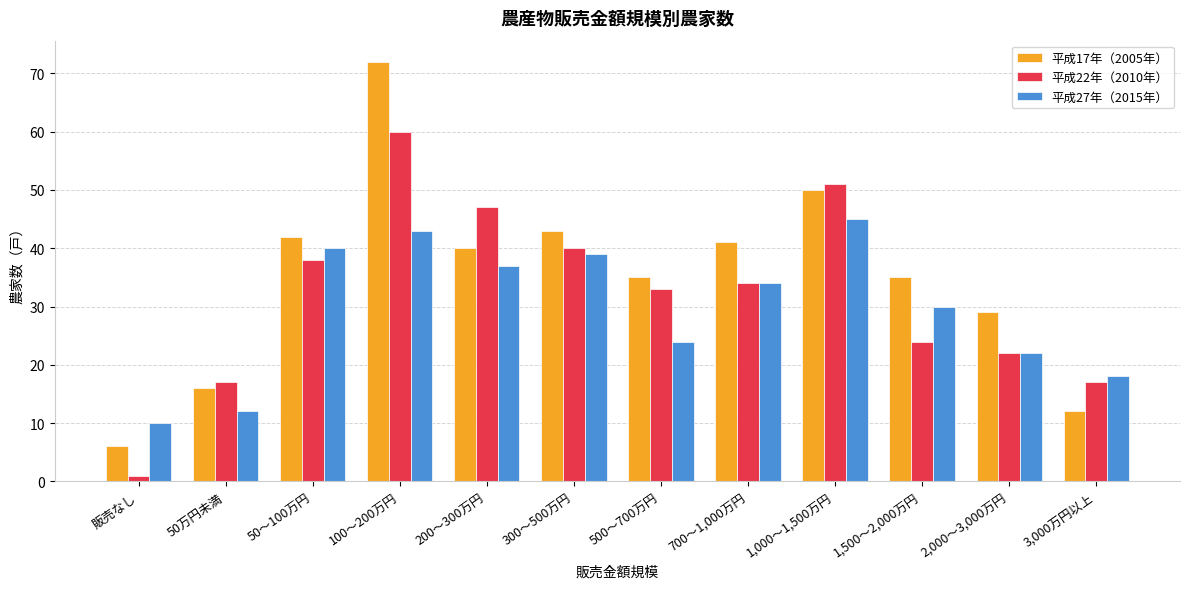

At which category does the chart reach its peak across all series?

100～200万円